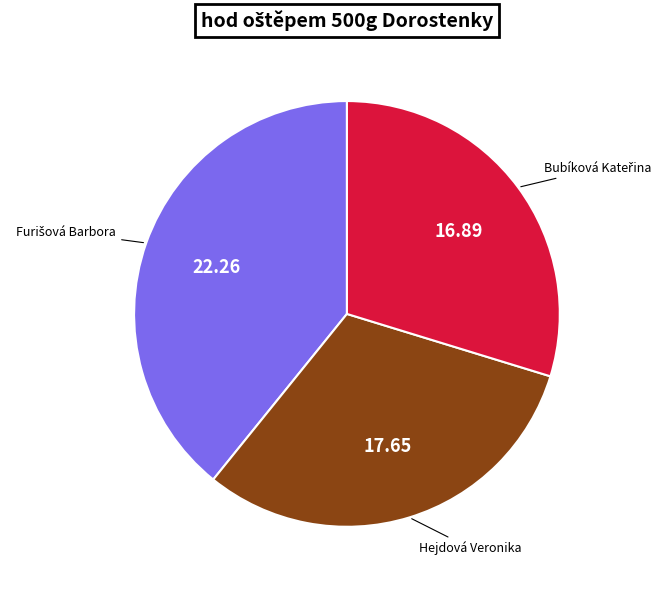

Is there any slice that represents more than half of the pie?

No